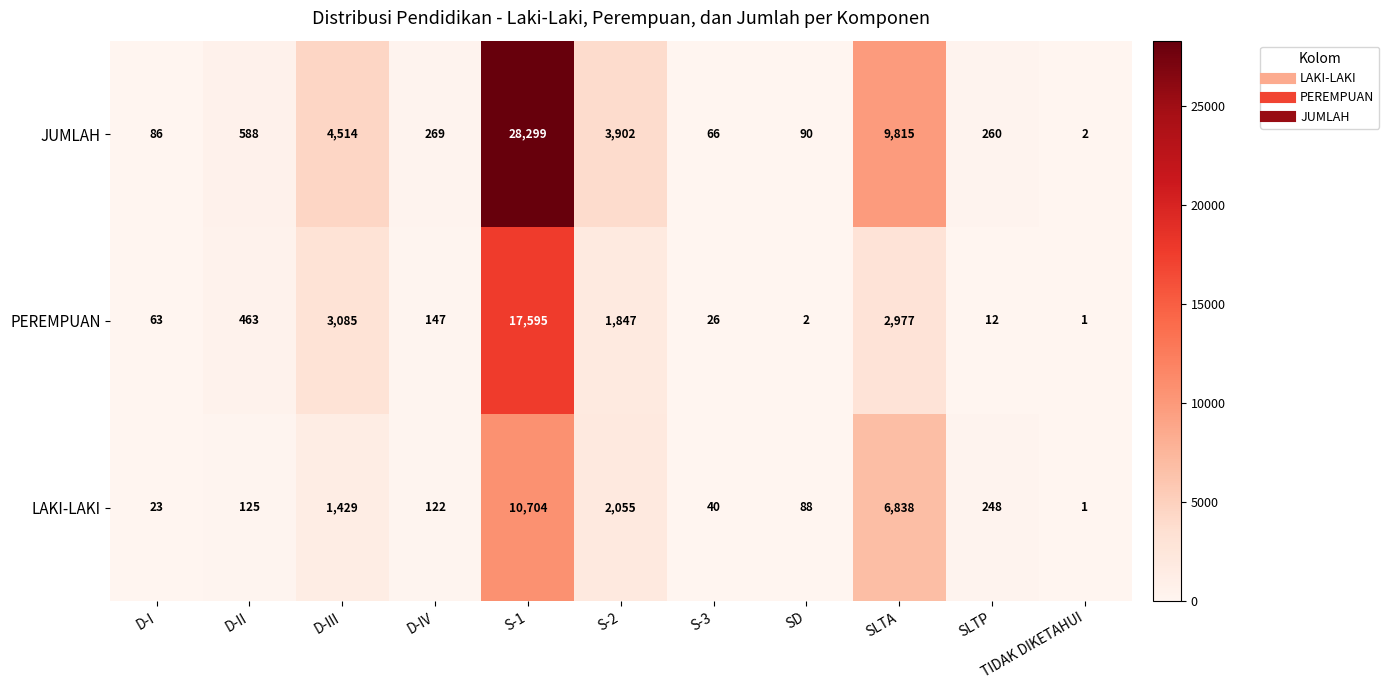

What is the sum of the PEREMPUAN values at D-III and SLTP?

3097